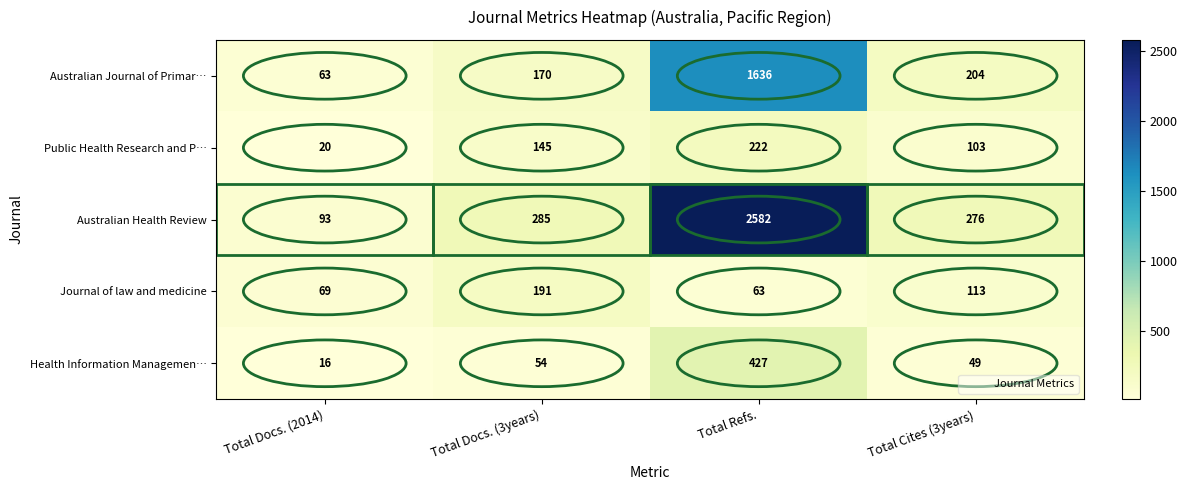

What is the difference between the Australian Health Review values at Total Docs. (3years) and Total Refs.?

2297